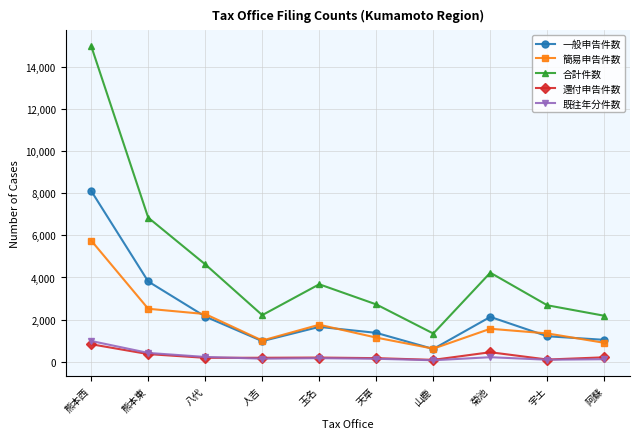

How many series are shown in this chart?

5